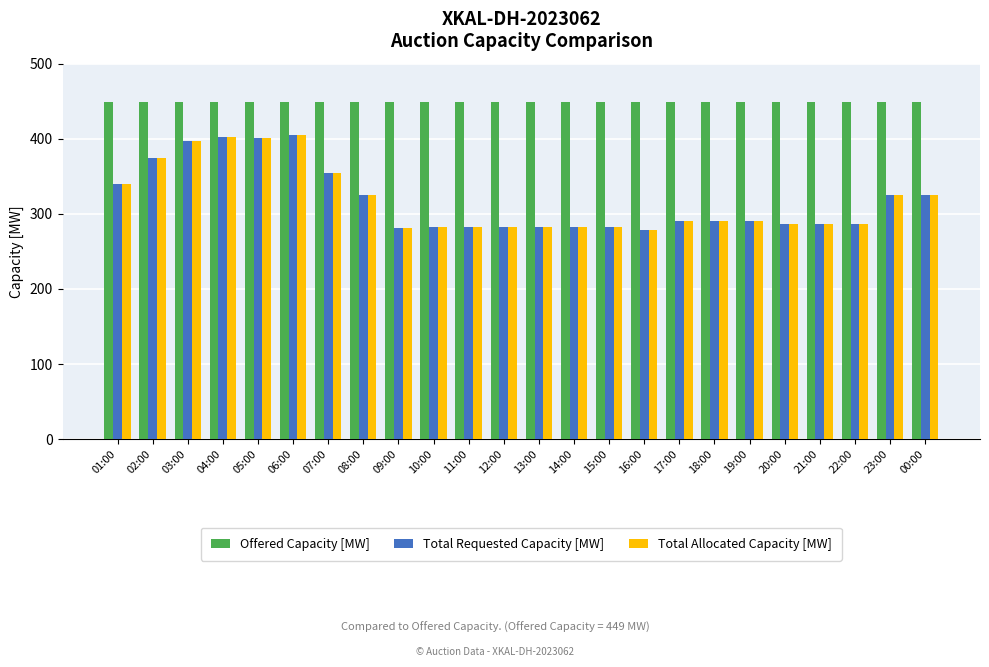

What is the spread (max minus min) of values at 07:00?

94